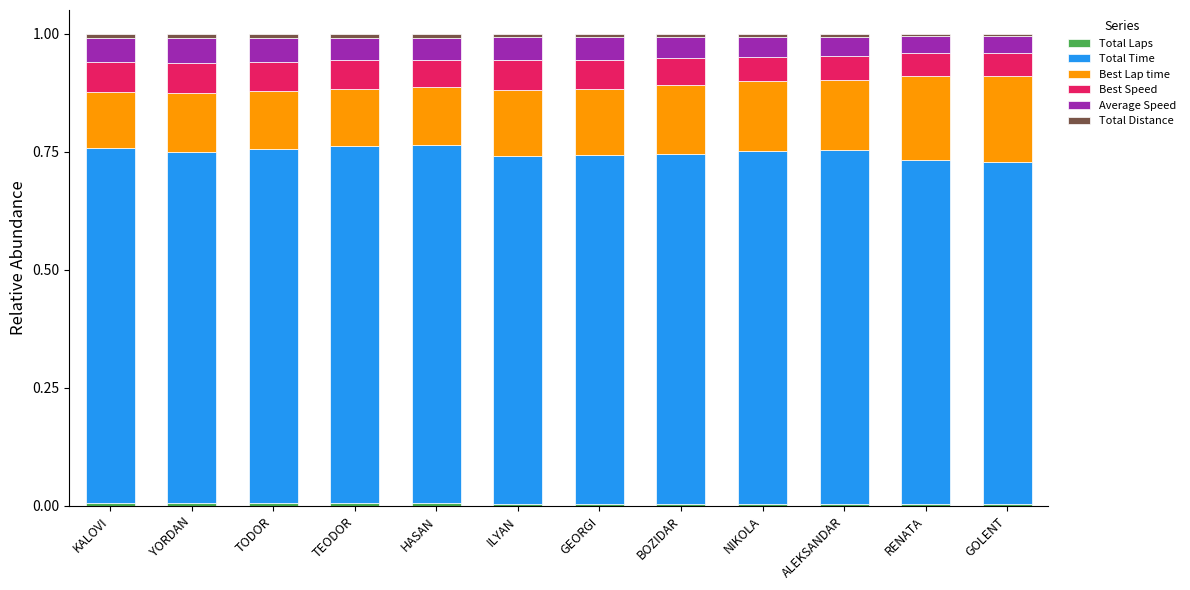

Are the bars grouped side by side (vs. stacked)?

No